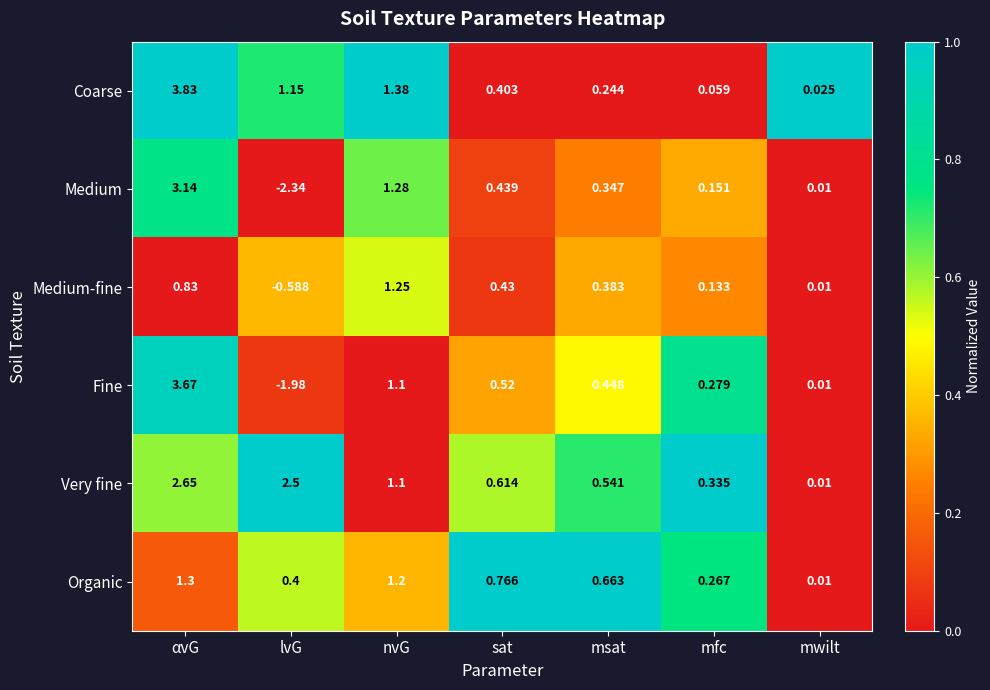

Which series has the widest spread of values?

Fine